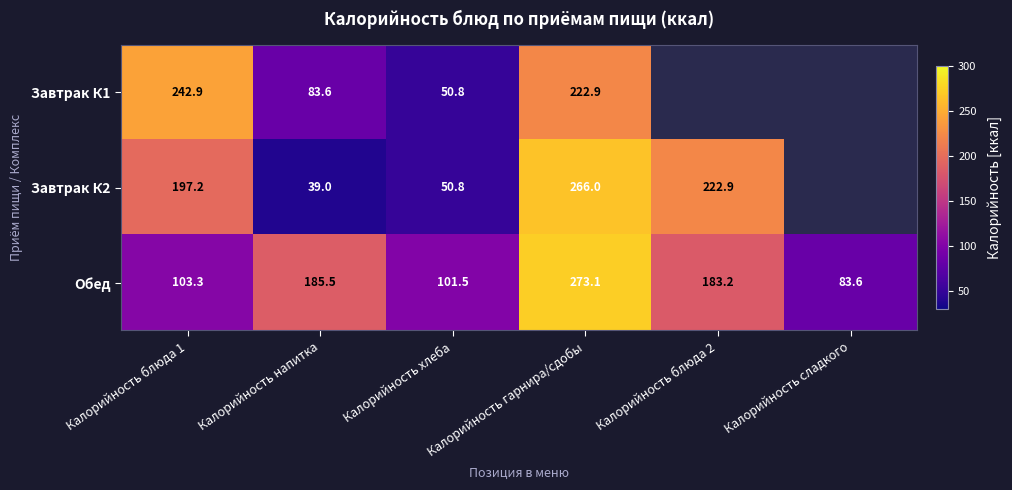

Is the value of Обед at Калорийность блюда 1 greater than the value of Завтрак К2 at Калорийность напитка?

Yes